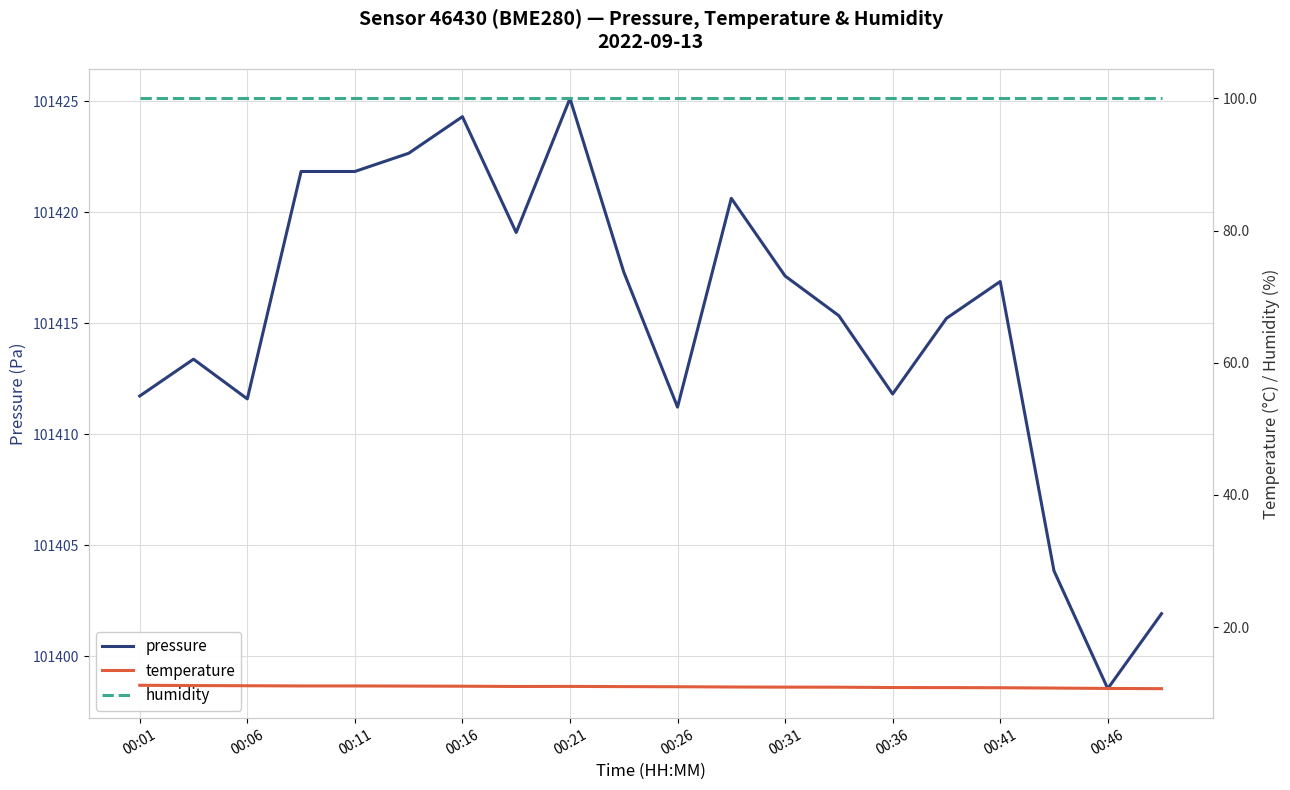

The pressure series shows 101411.7 at 00:01. True or false?

True